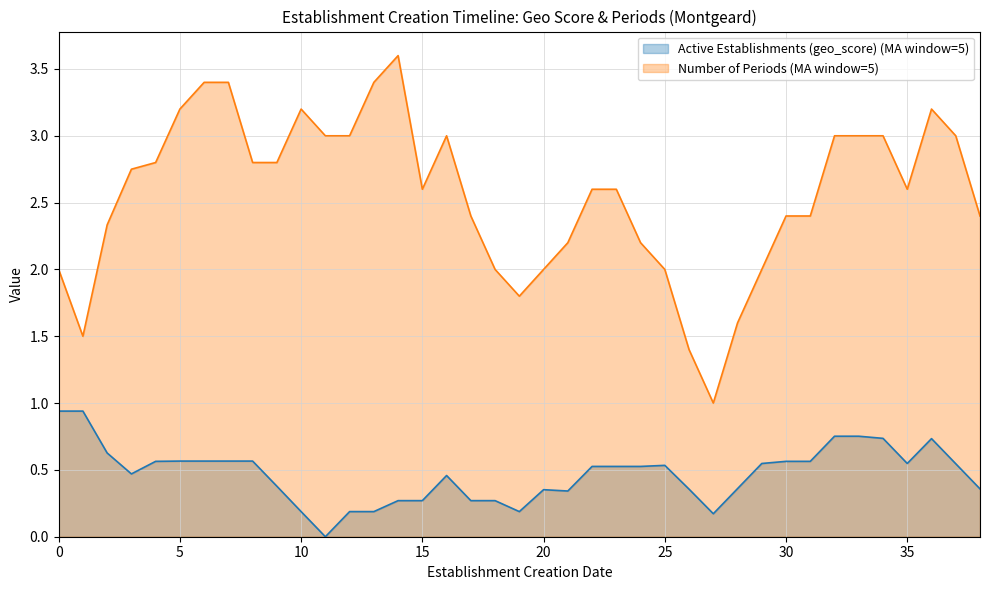

How many distinct data groups are displayed?

2